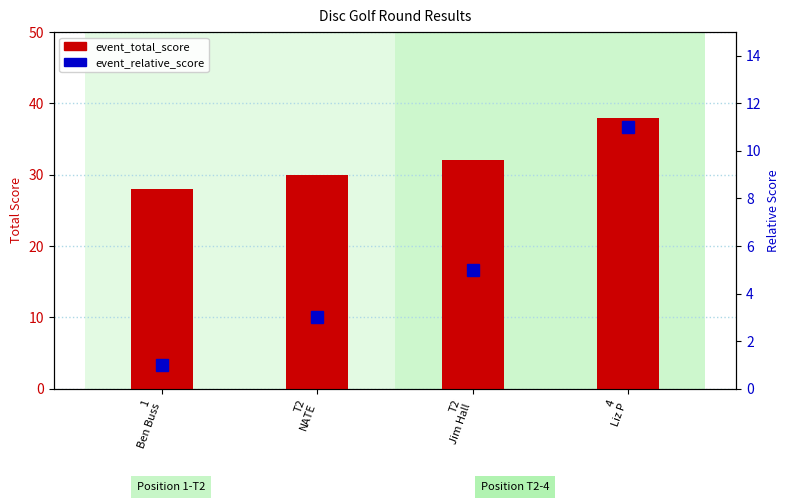

What are all the series names shown in the legend?

event_total_score, event_relative_score